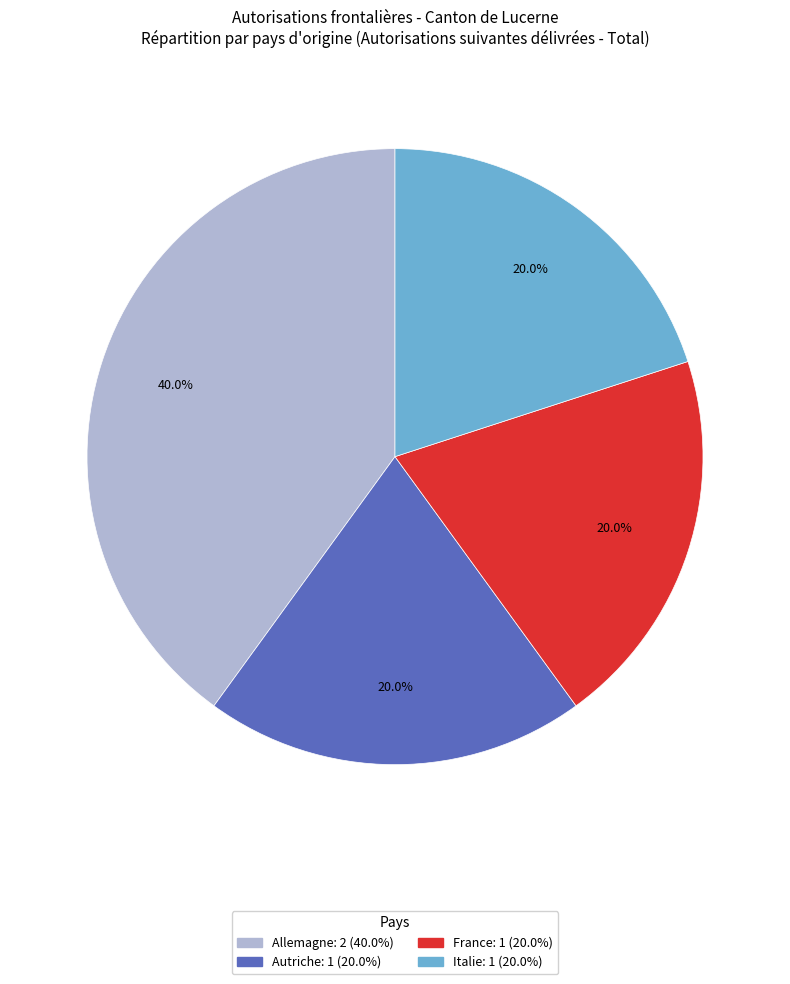

To the nearest percent, what is the combined percentage of Italie and Allemagne?

60%